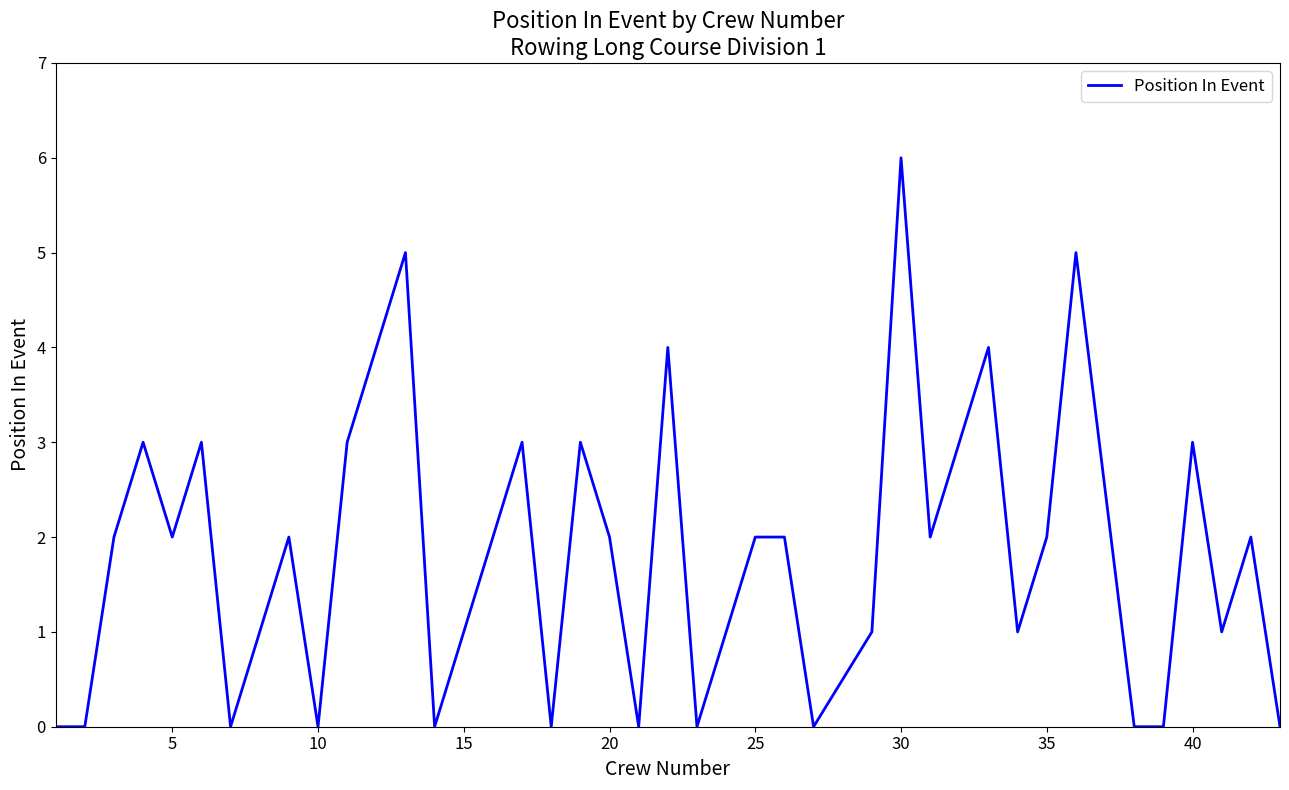

What is the greatest value displayed?

6